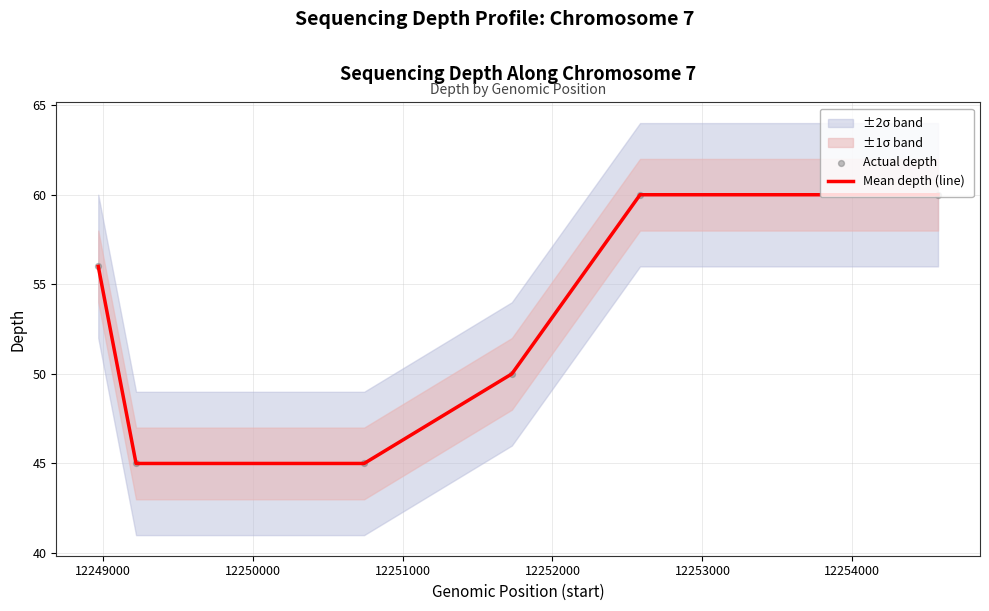

Which series has the widest spread of Y values?

Mean depth (line)